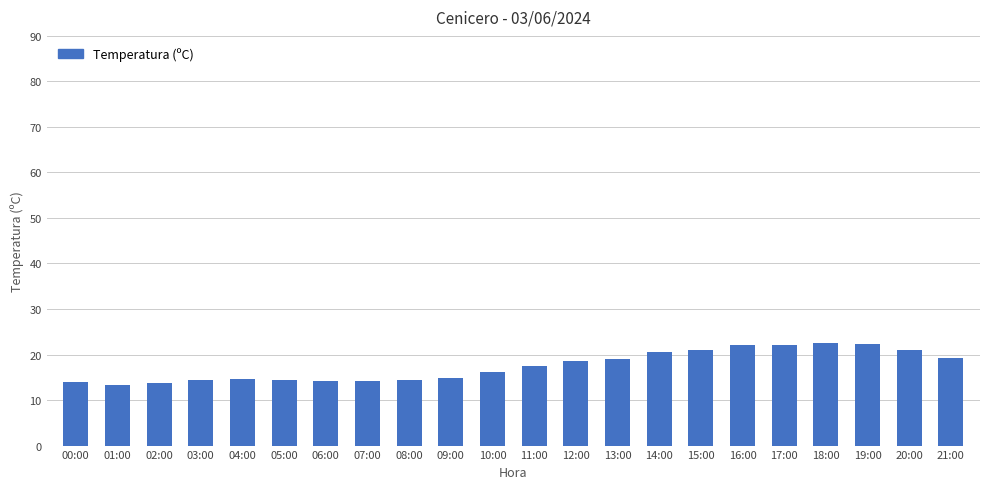

What is the maximum value shown in the chart?

22.5